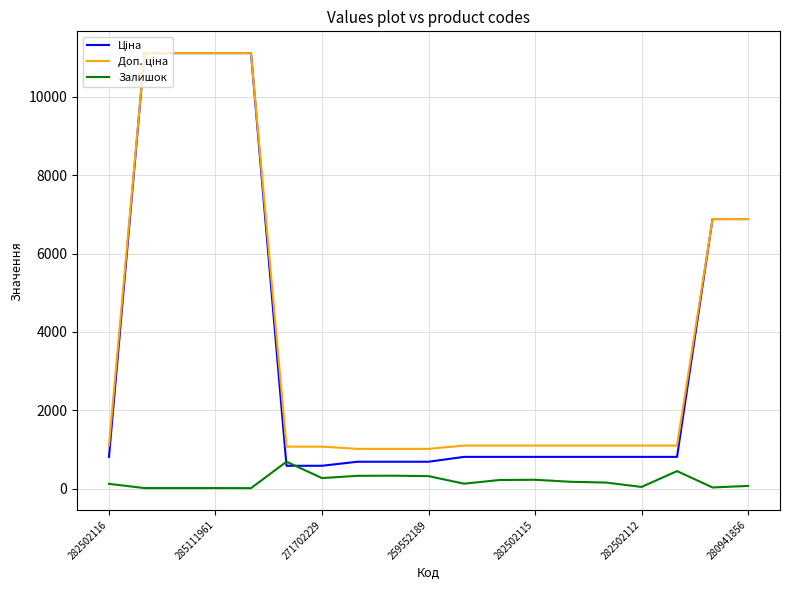

How many lines are shown in the chart?

3